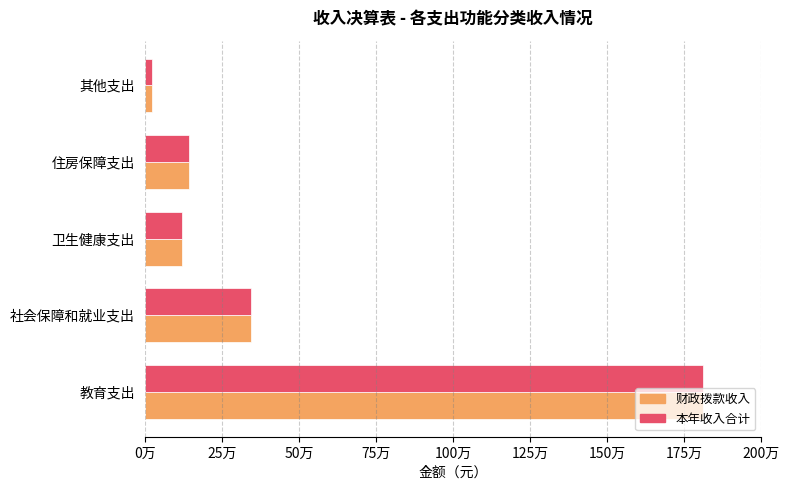

List the series in order of their overall mean, highest first.

本年收入合计, 财政拨款收入